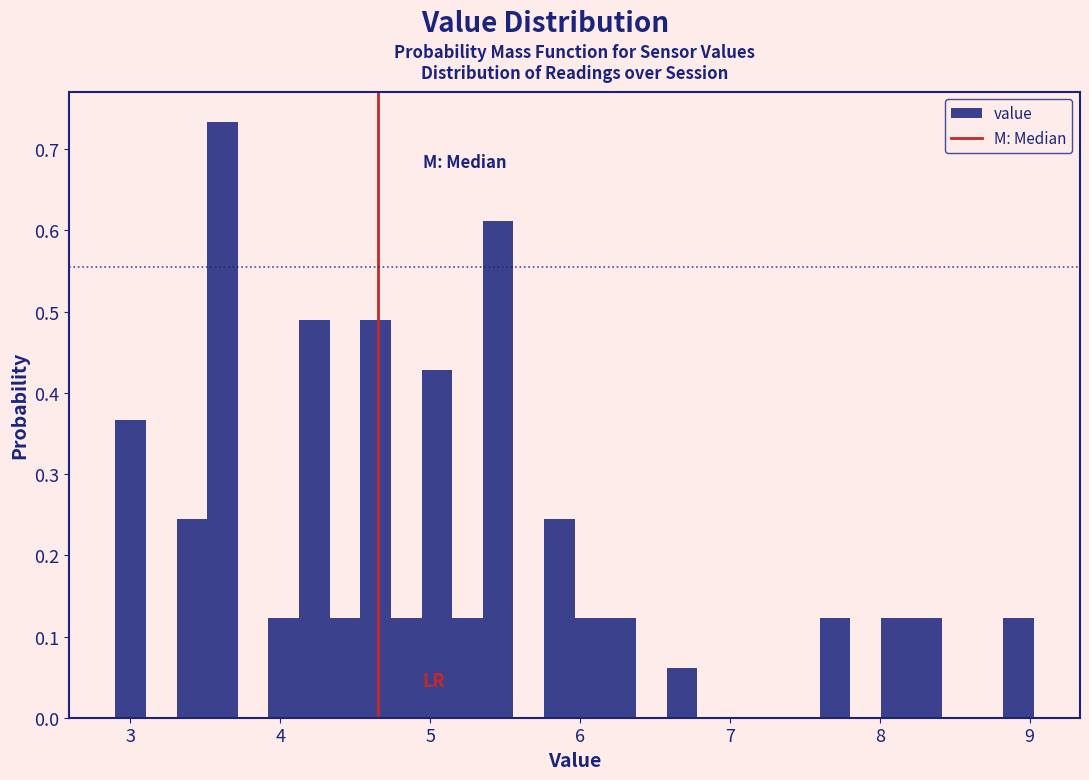

Read against the x-axis, roughly where is the centre of the tallest bar?

3.6